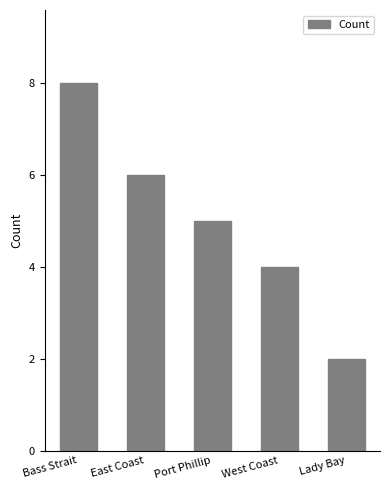

What is the value of the 1st bar from the left?

8